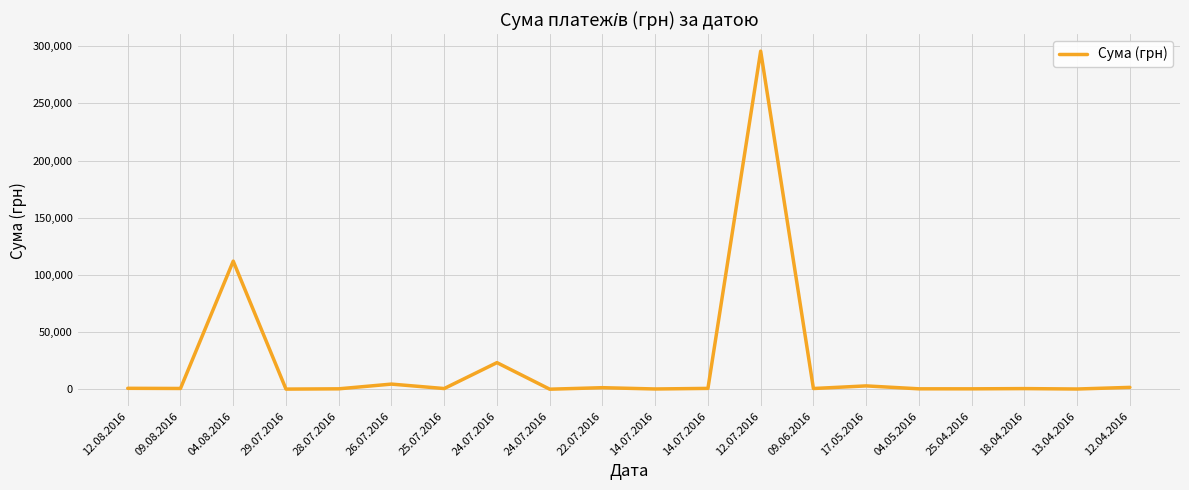

The value at 25.04.2016 is 323.2. True or false?

True